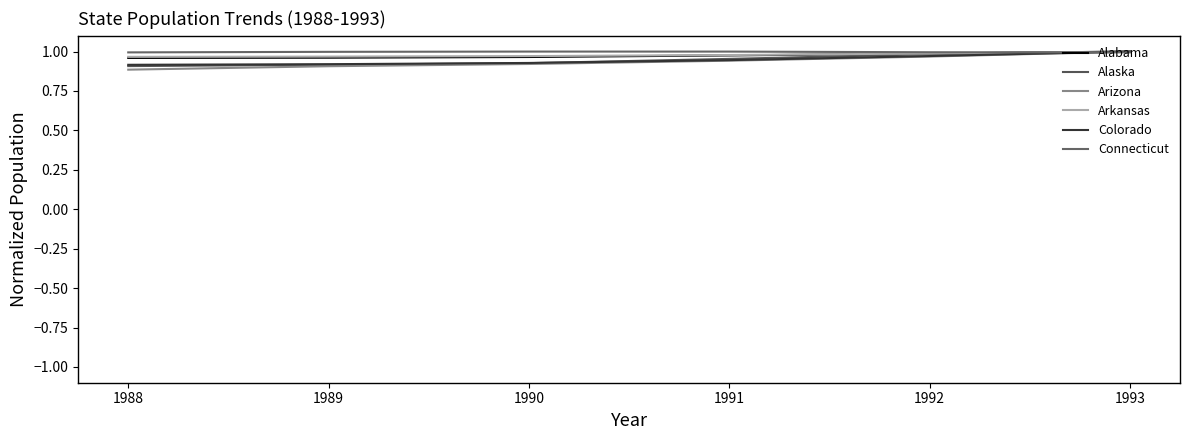

Is this an area chart (filled region under the line)?

No